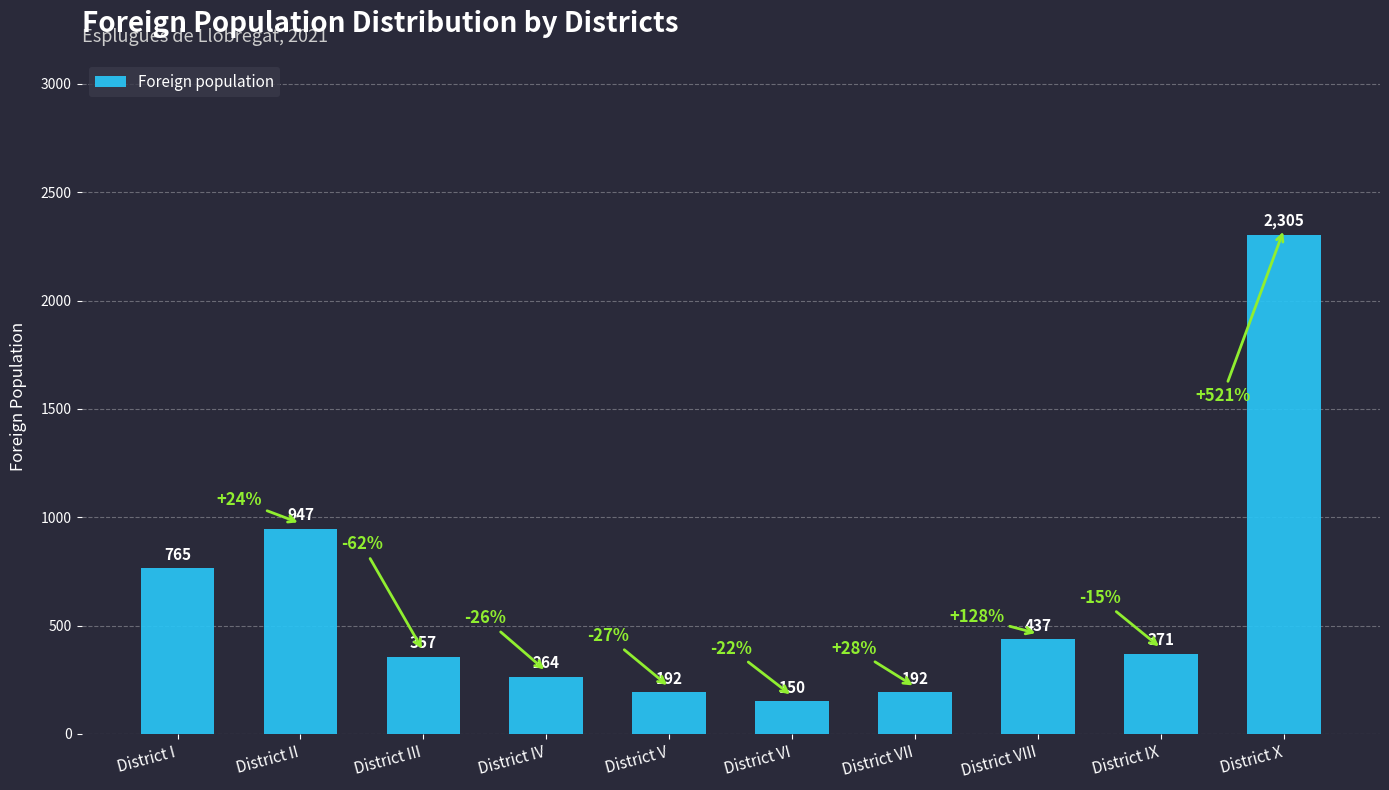

What is the label of the 6th bar from the right?

District V